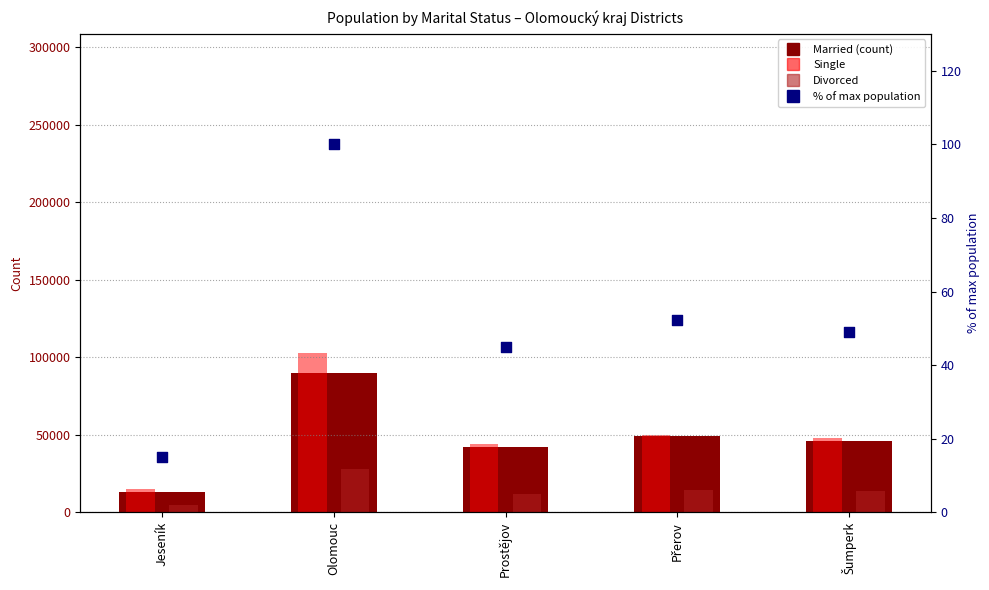

Is the value of Single at Olomouc greater than the value of Divorced at Olomouc?

Yes